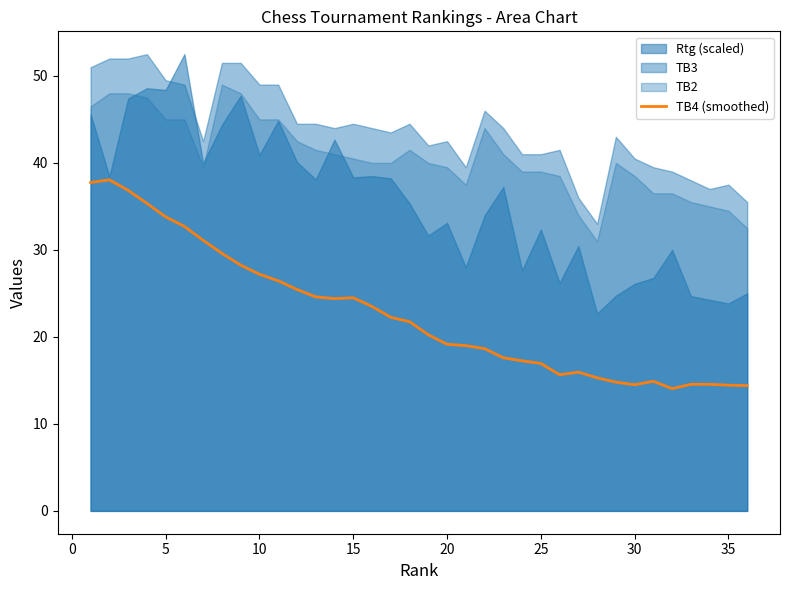

The value of TB4 (smoothed) at 10 is 11.7. True or false?

False